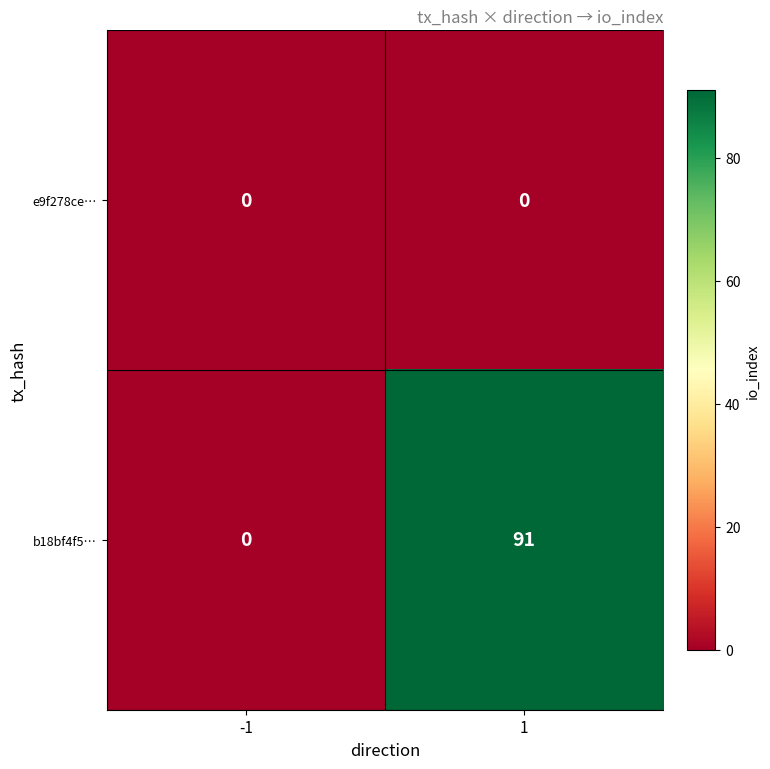

What is the total value across all series at 1?

91